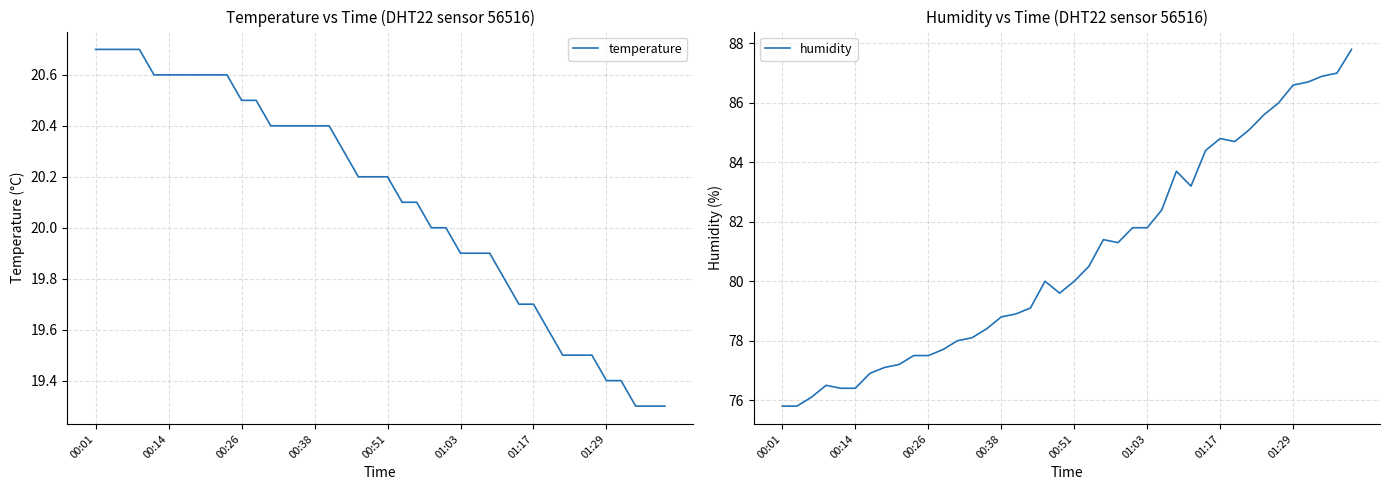

What is the greatest value displayed?

87.8